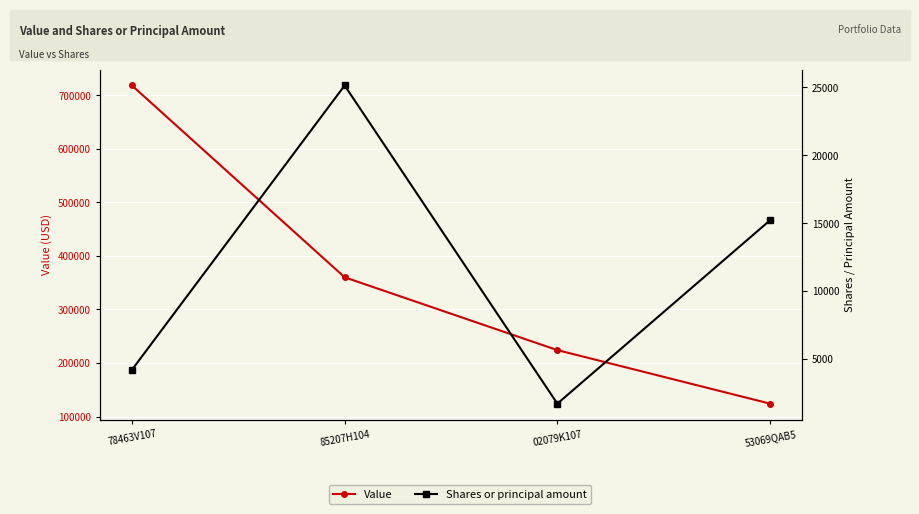

What is the value of the Shares or principal amount point at the 2nd from the left?

25150